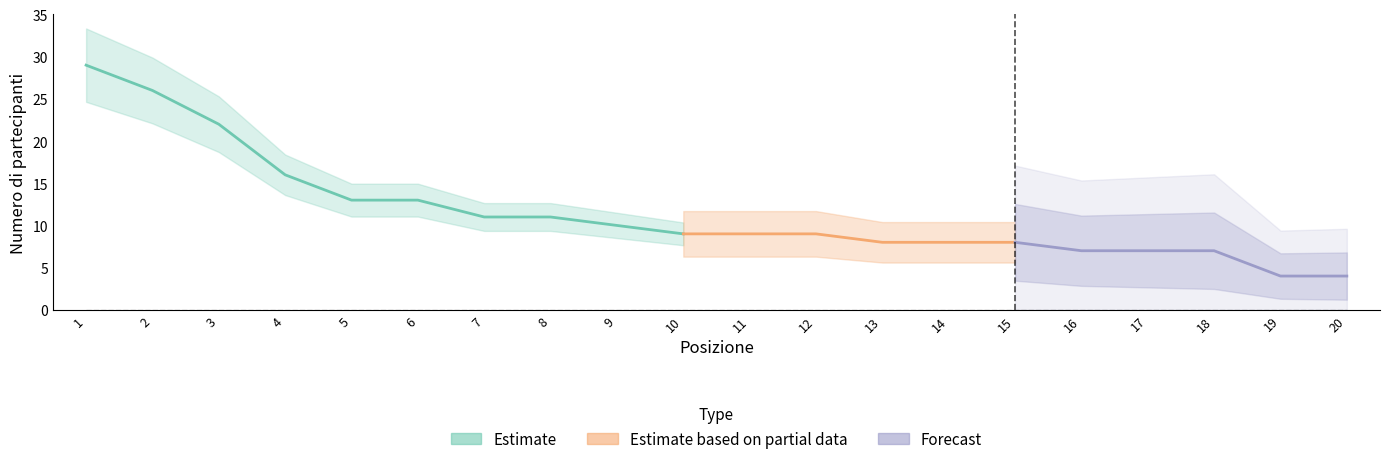

Reading right to left, what are all the values shown in this chart?

4	4	7	7	7	8	8	8	9	9	9	10	11	11	13	13	16	22	26	29